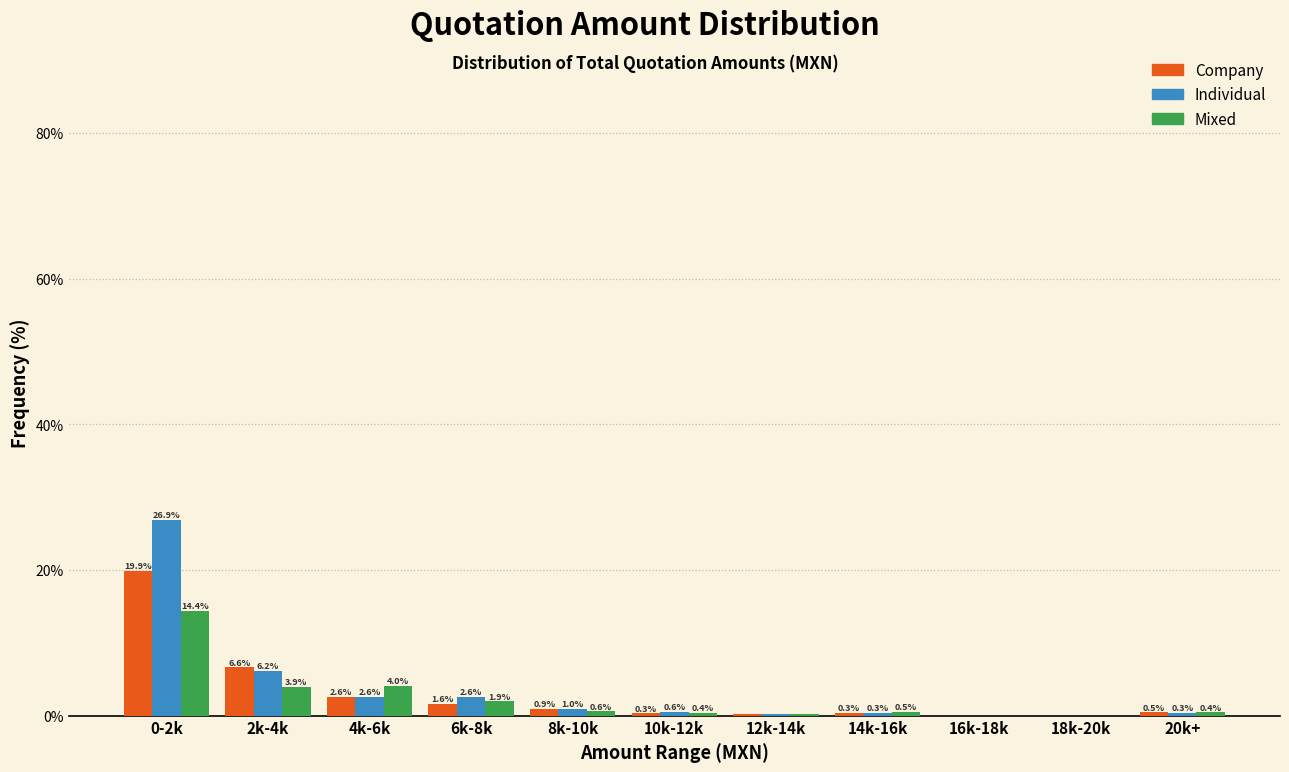

What is the sum of the Individual values at 6k-8k and 18k-20k?

2.6